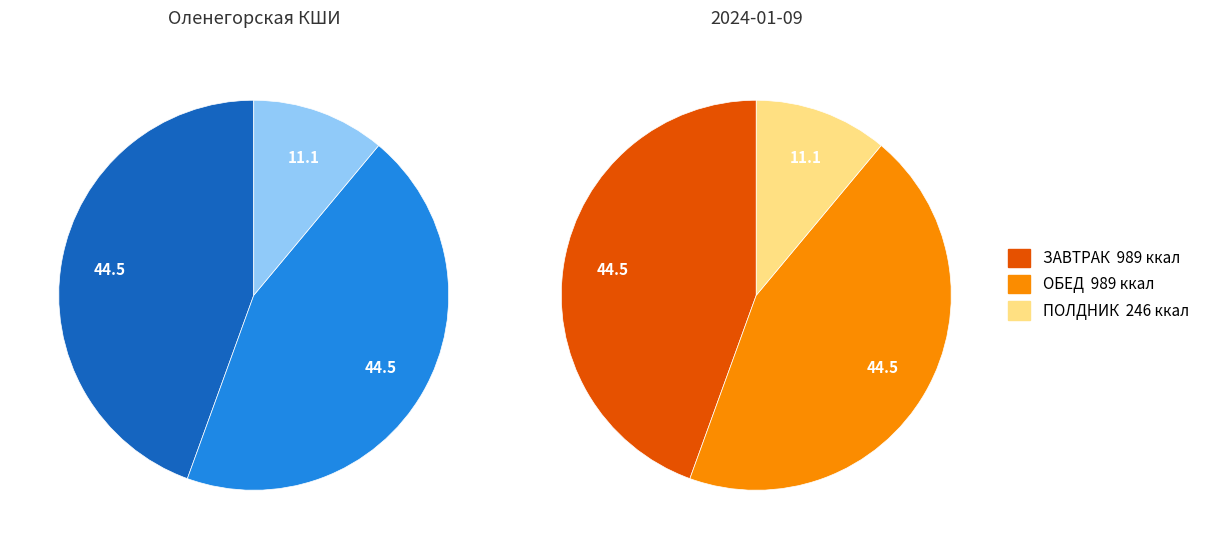

To the nearest percent, what percentage of the pie is ЗАВТРАК?

44%